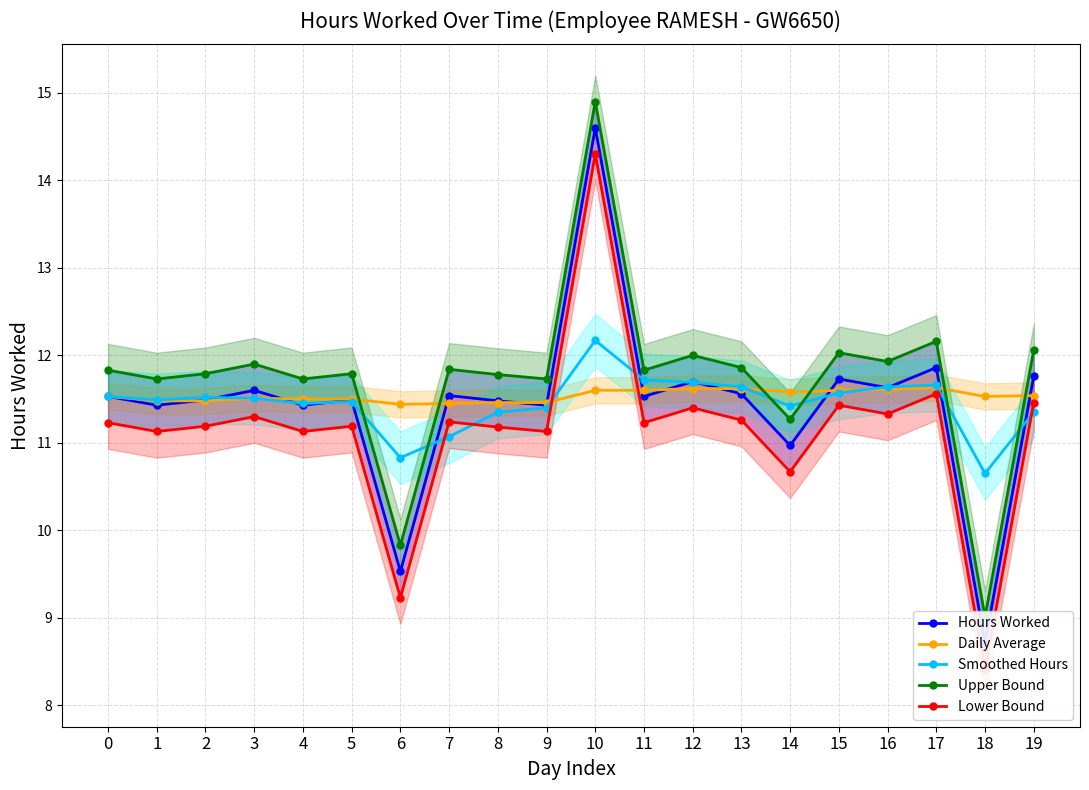

At which category is the sum across all series the highest?

10